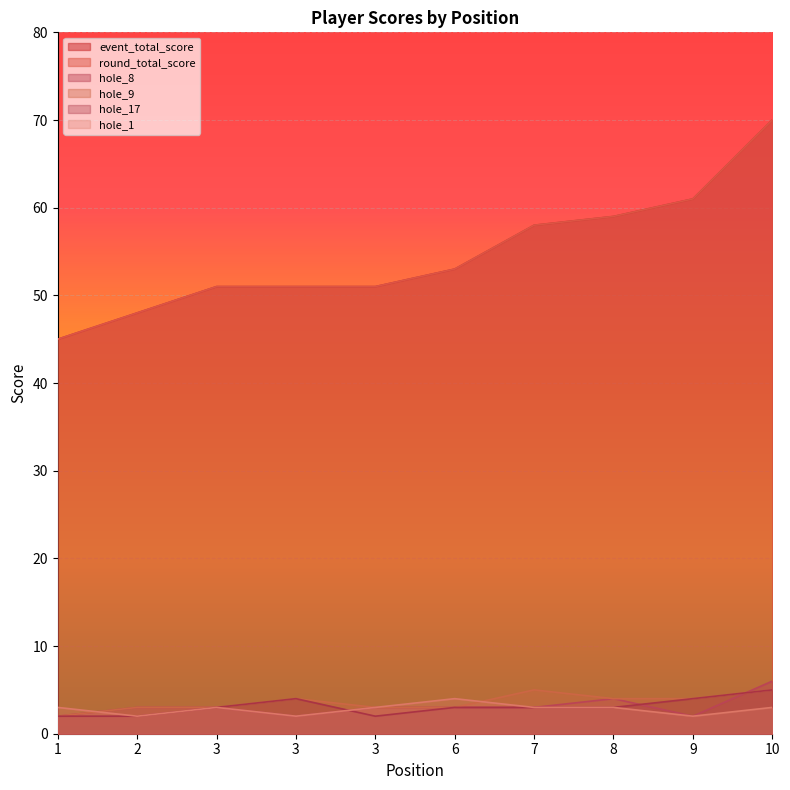

What are all the series names shown in the legend?

event_total_score, round_total_score, hole_8, hole_9, hole_17, hole_1